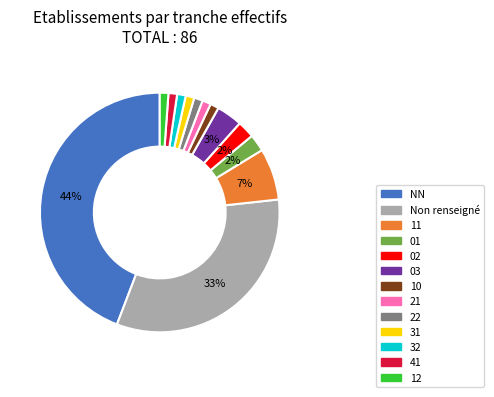

To the nearest percent, what portion does 03 represent?

3%